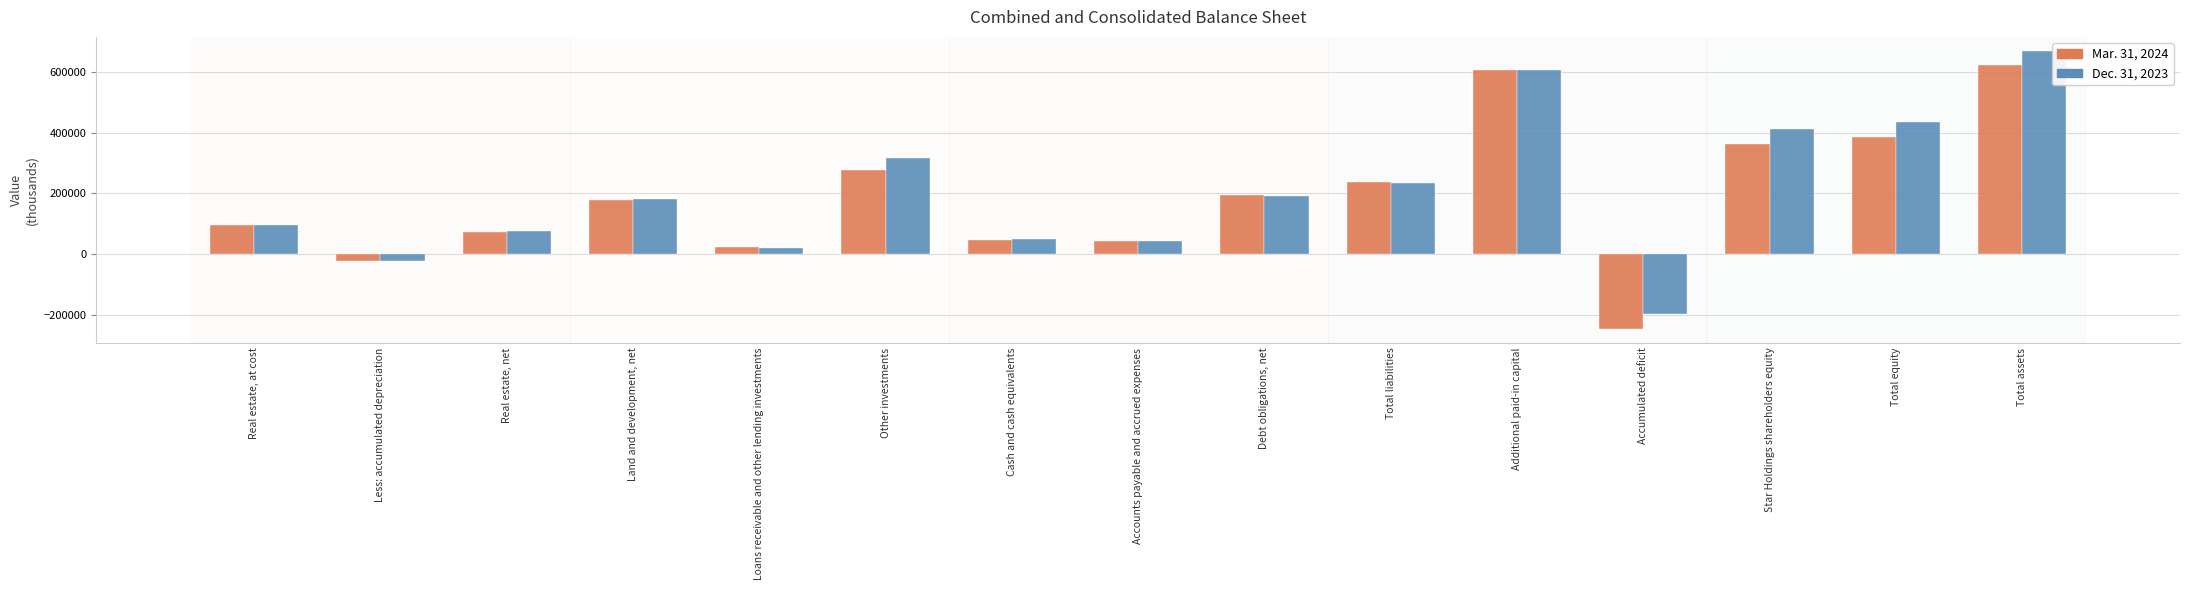

Which series has the largest total across all categories?

Dec. 31, 2023